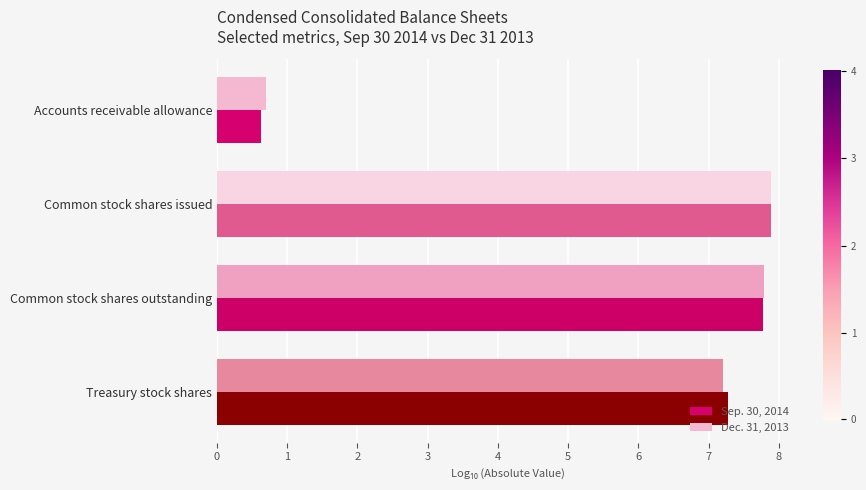

What is the difference between the maximum and second lowest values in the Dec. 31, 2013 series?

0.7